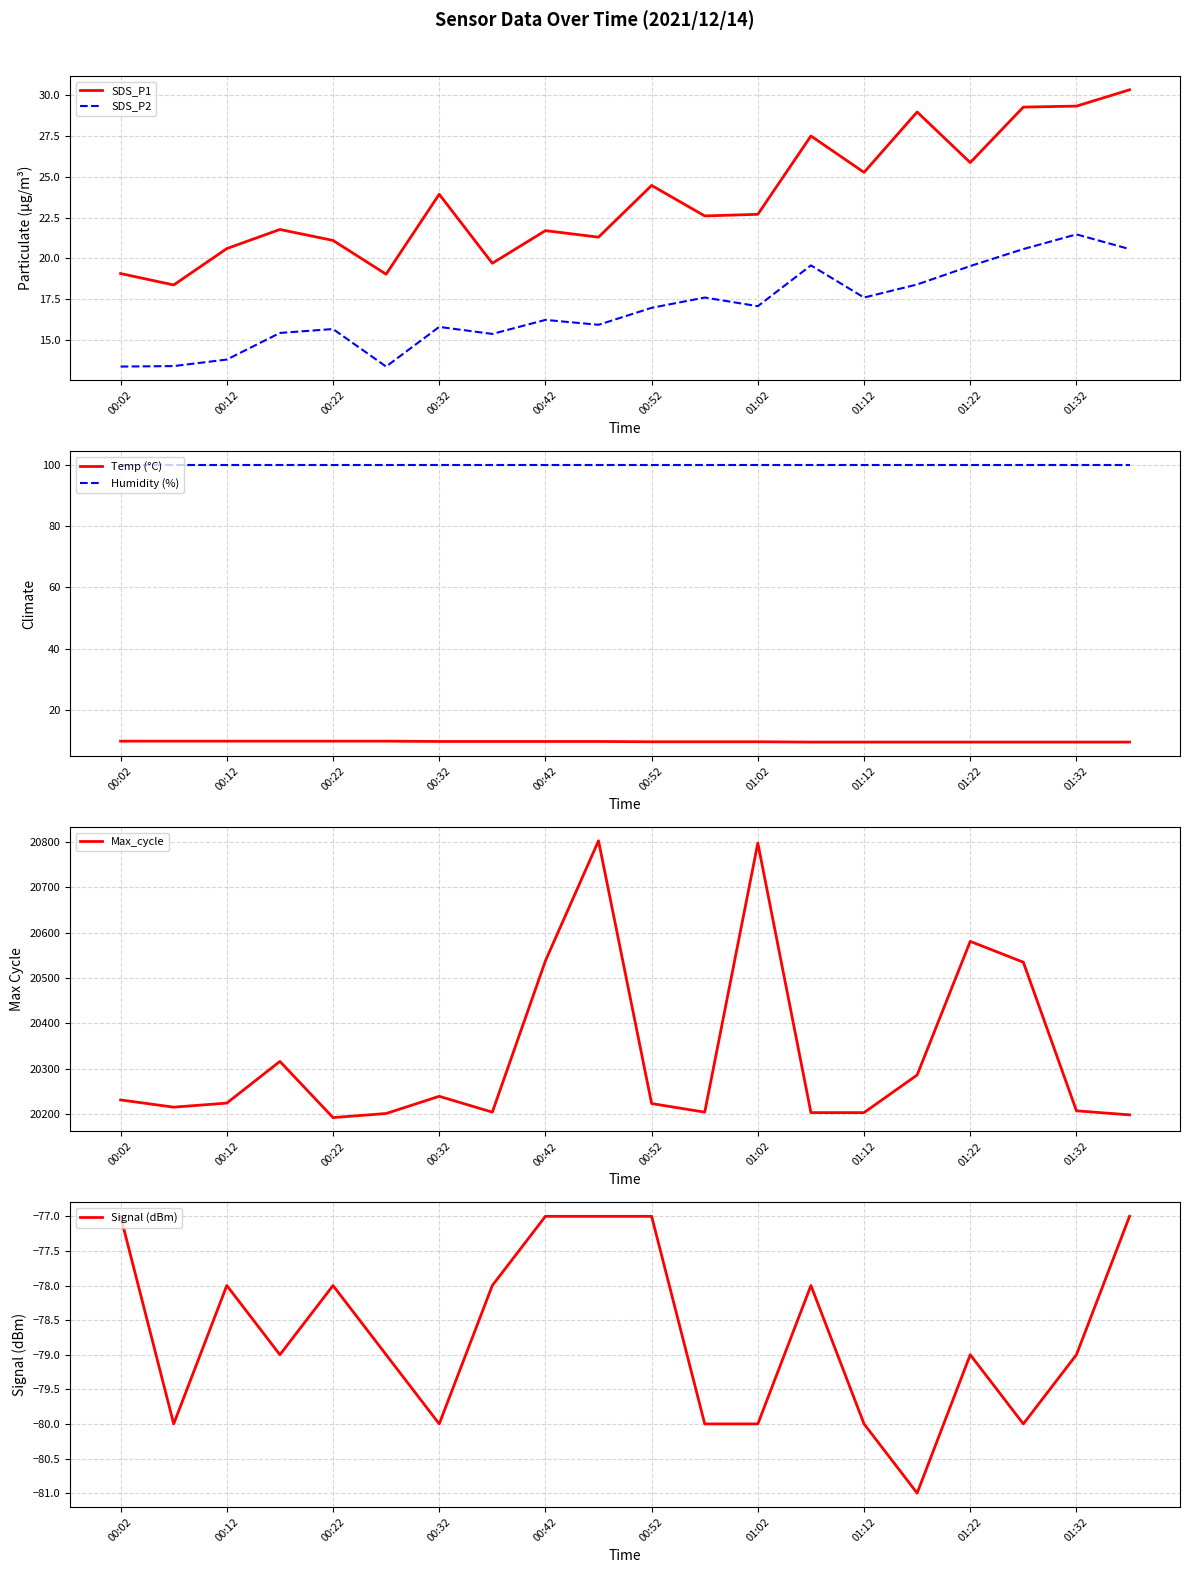

The value of SDS_P2 at 01:12 is 26.3. True or false?

False